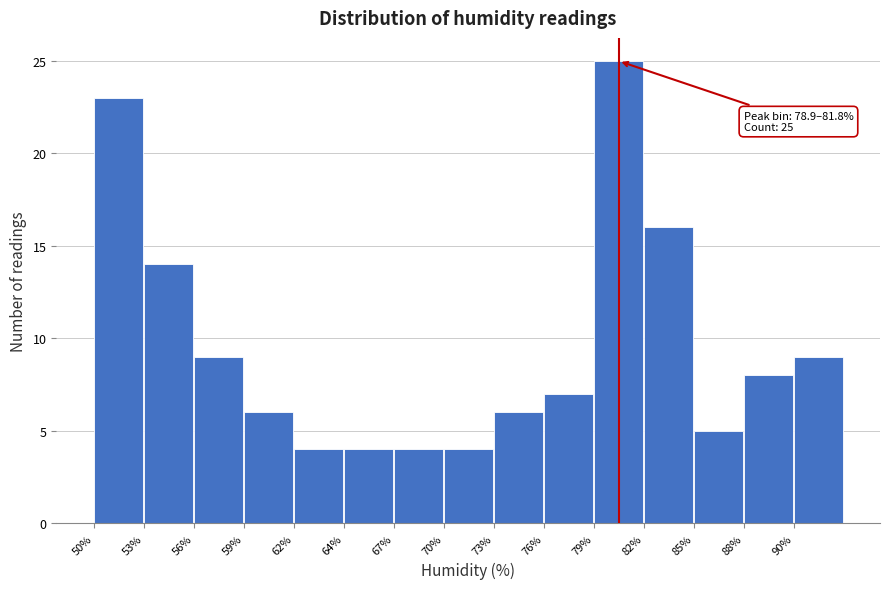

Reading right to left, extract all data points from this chart.

9	8	5	16	25	7	6	4	4	4	4	6	9	14	23